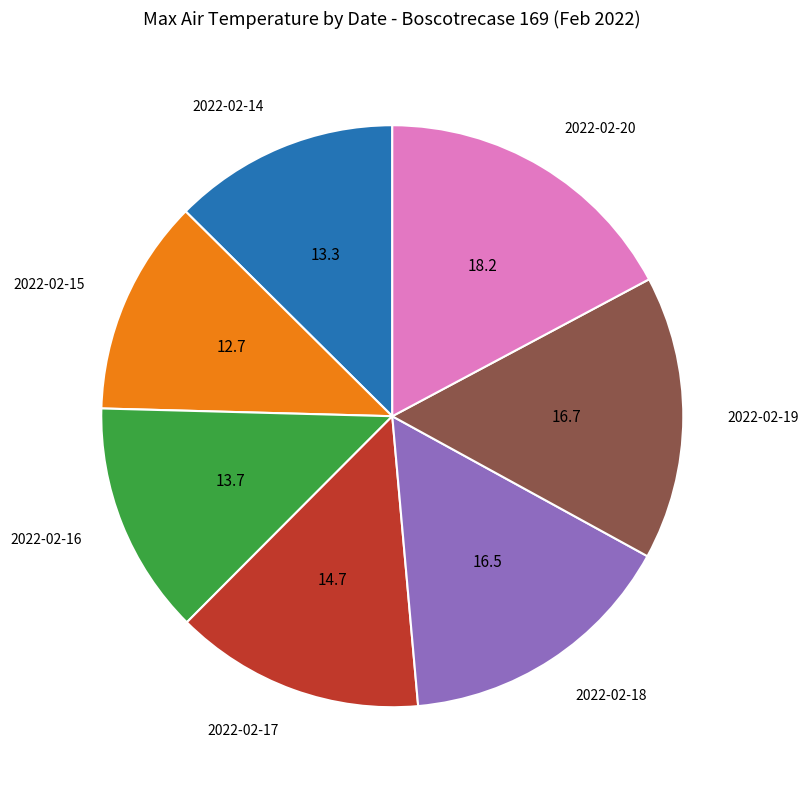

What is the smallest slice in the pie chart?

2022-02-15